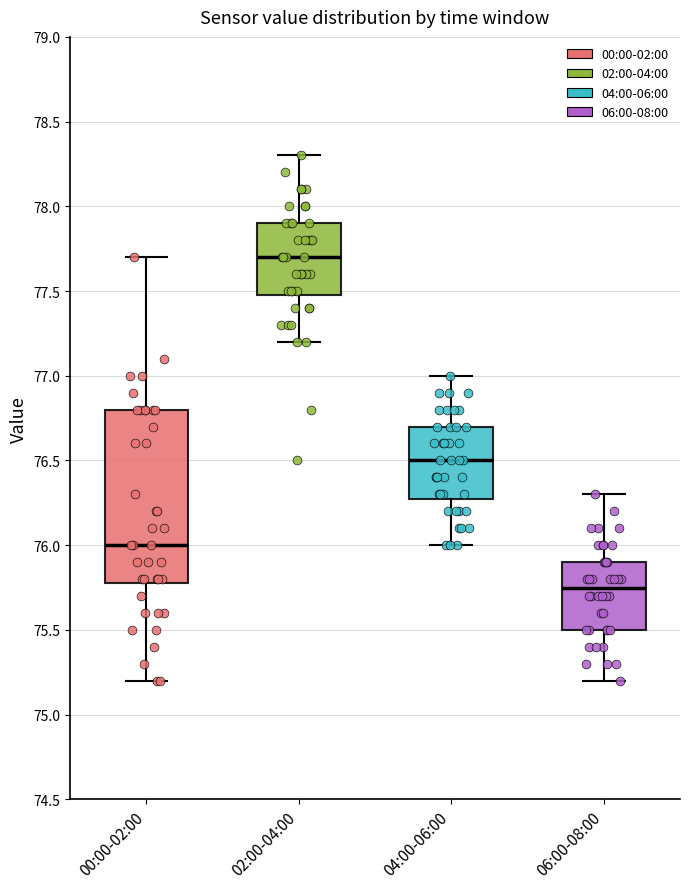

Where is the upper edge of the box for 06:00-08:00 on the y-axis? The values are not printed on the chart, so give them approximately, as read against the axis.

75.90